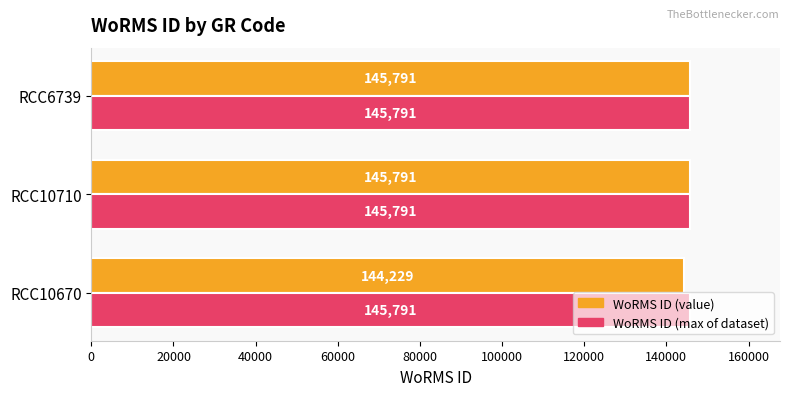

What are all the series names shown in the legend?

WoRMS ID (value), WoRMS ID (max of dataset)